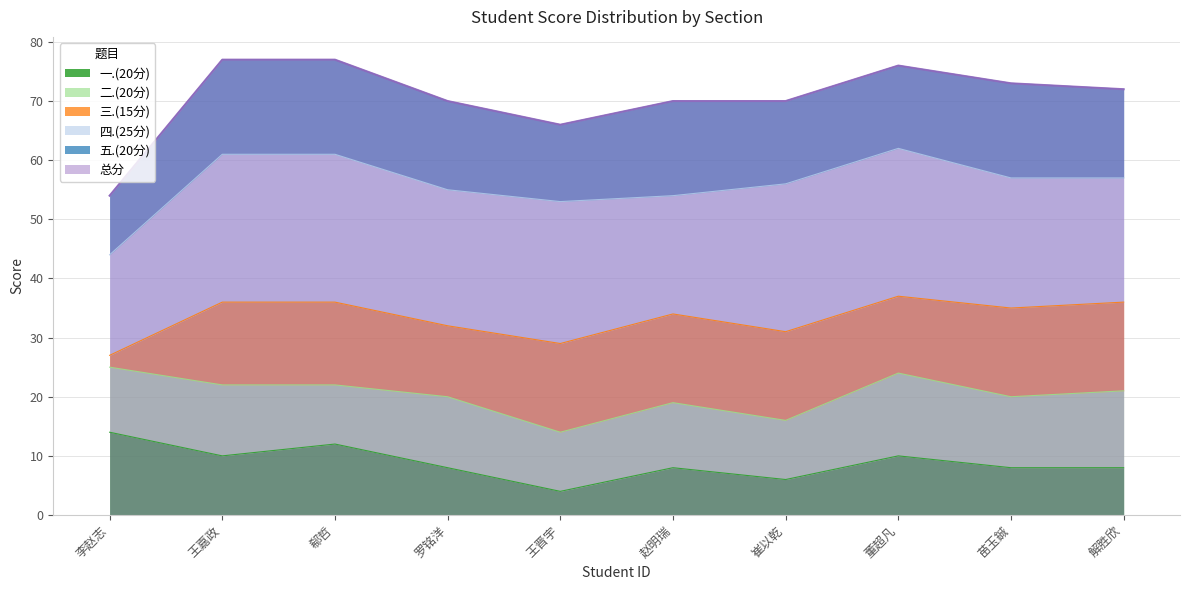

True or false: 三.(15分) and 二.(20分) cross at least once.

True